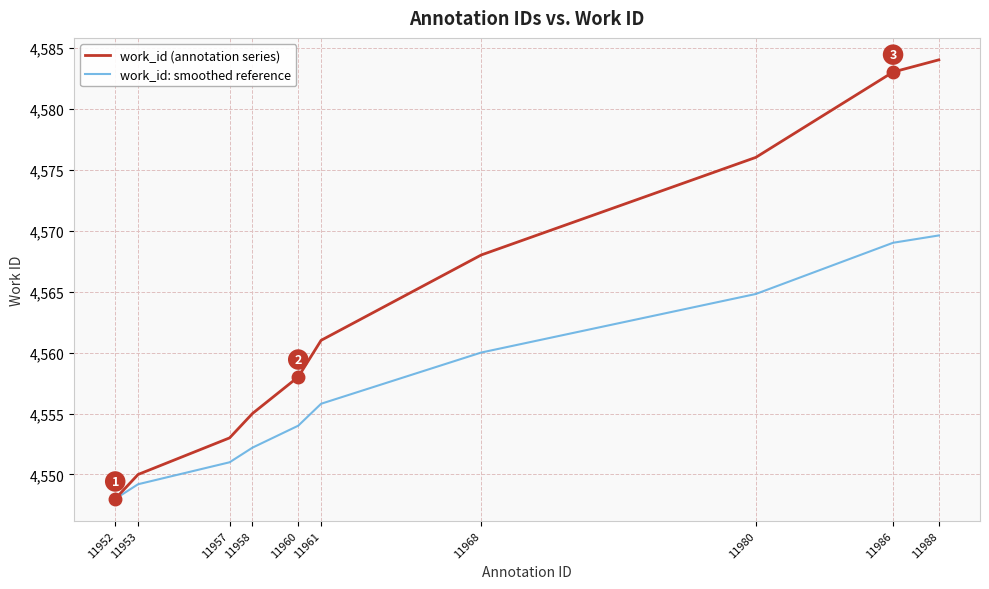

Is the value of work_id: smoothed reference at 11988 greater than the value of work_id (annotation series) at 11957?

Yes